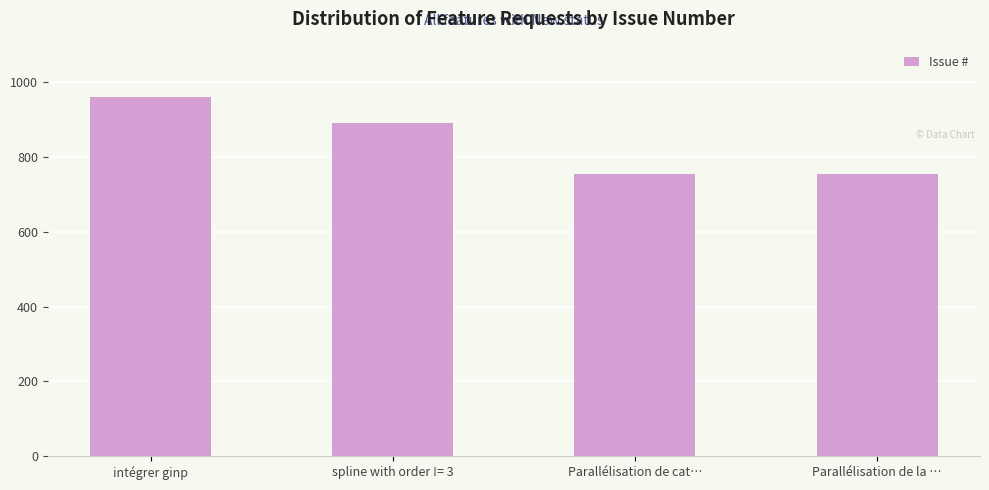

At which label does the data first exceed 890?

intégrer ginp